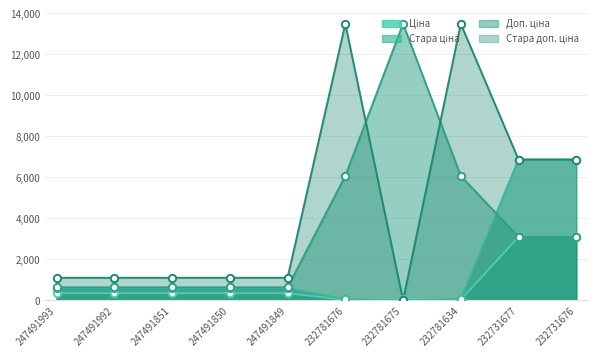

Which series has the largest total across all categories?

Стара доп. ціна